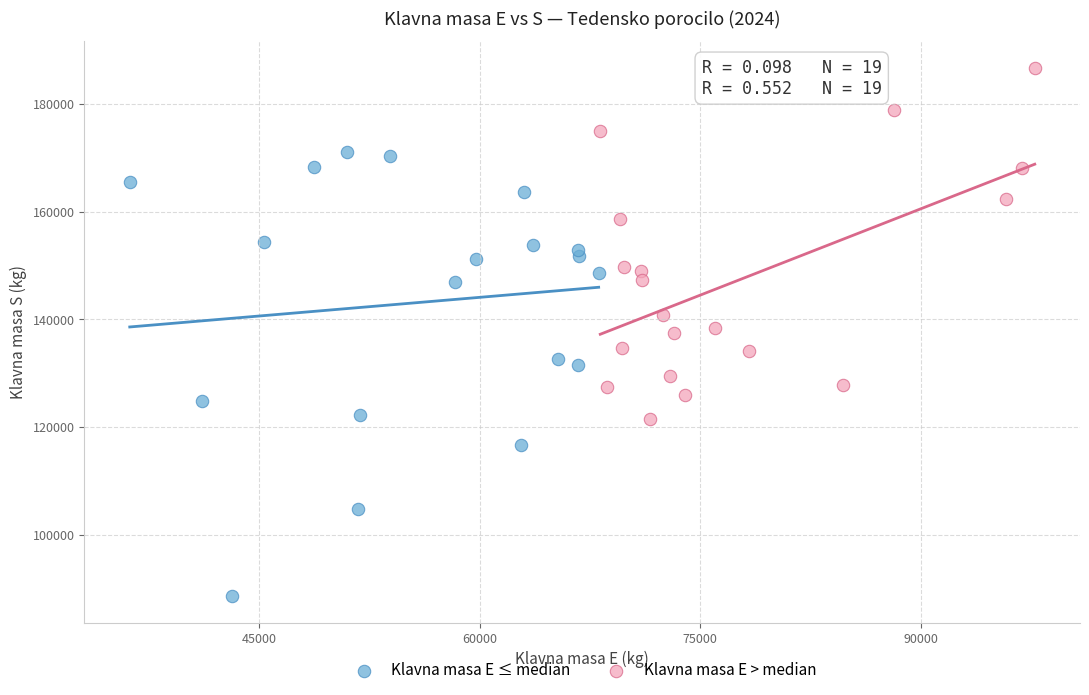

Which series reaches the maximum Y coordinate?

Klavna masa E > median